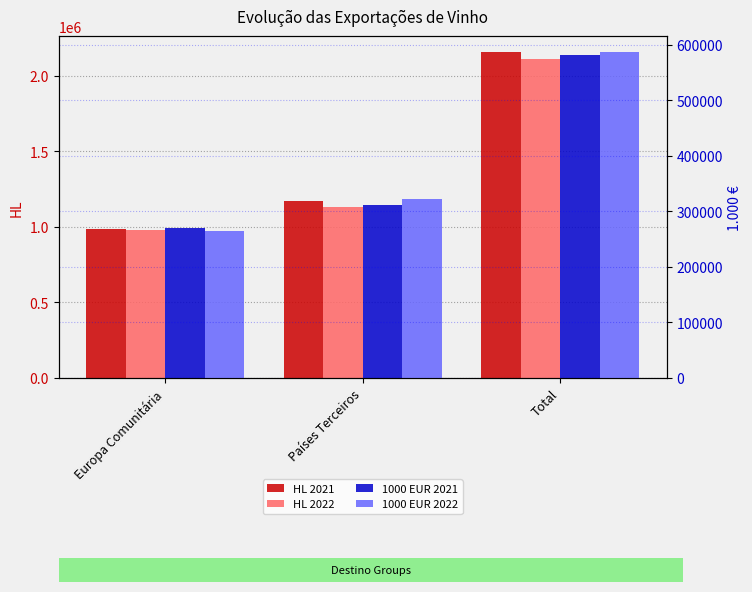

Reading right to left, transcribe all the data shown in this chart.

HL 2021: Total=2155134.0	Países Terceiros=1171047.7	Europa Comunitária=984086.3
HL 2022: Total=2113321.7	Países Terceiros=1132759.5	Europa Comunitária=980562.2
1000 EUR 2021: Total=581908.4	Países Terceiros=311307.9	Europa Comunitária=270600.5
1000 EUR 2022: Total=586219.8	Países Terceiros=322294.0	Europa Comunitária=263925.8